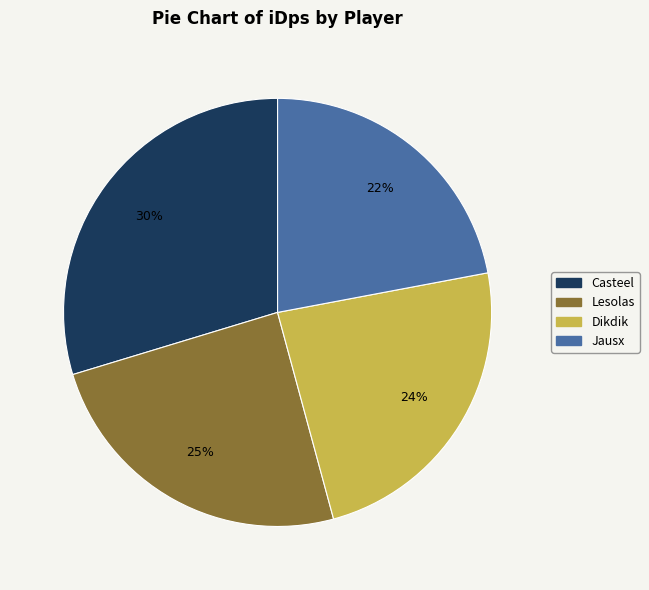

To the nearest percent, what is the average slice percentage?

25%